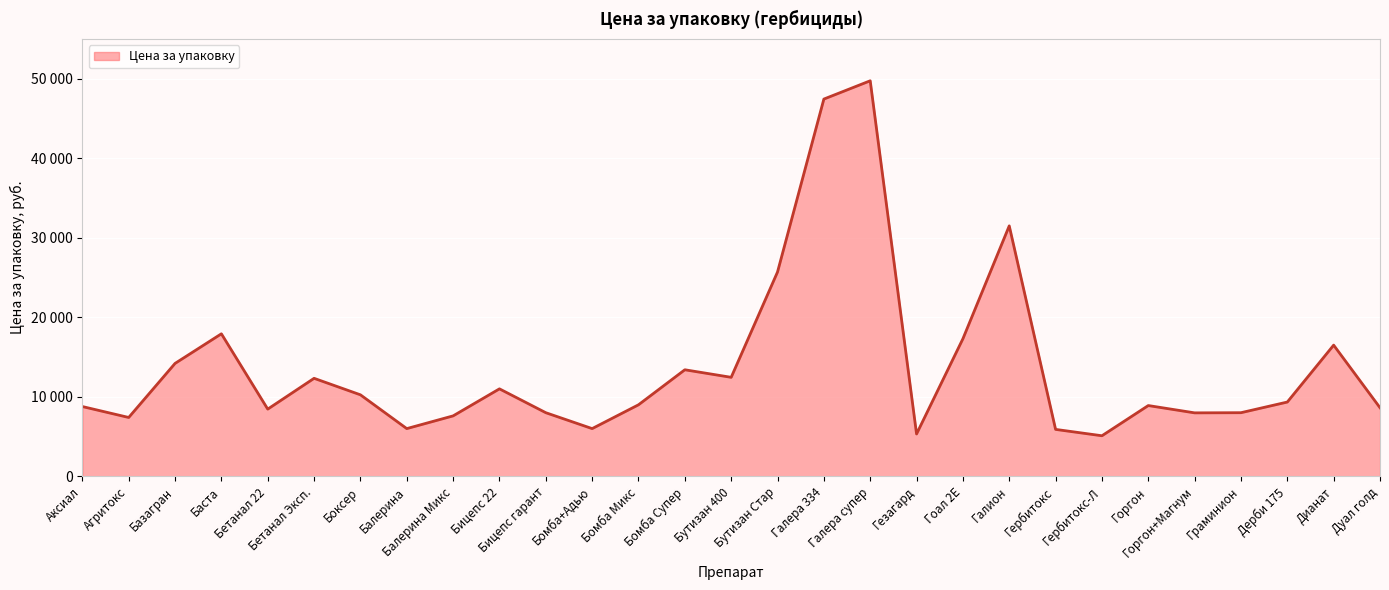

Does the chart have visible grid lines?

Yes